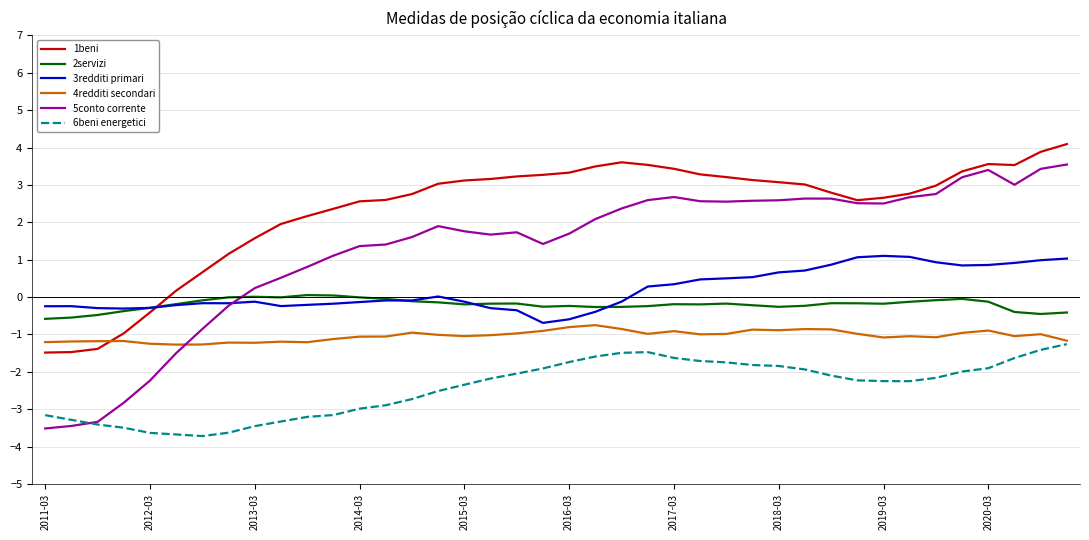

True or false: 4redditi secondari and 2servizi cross at least once.

False